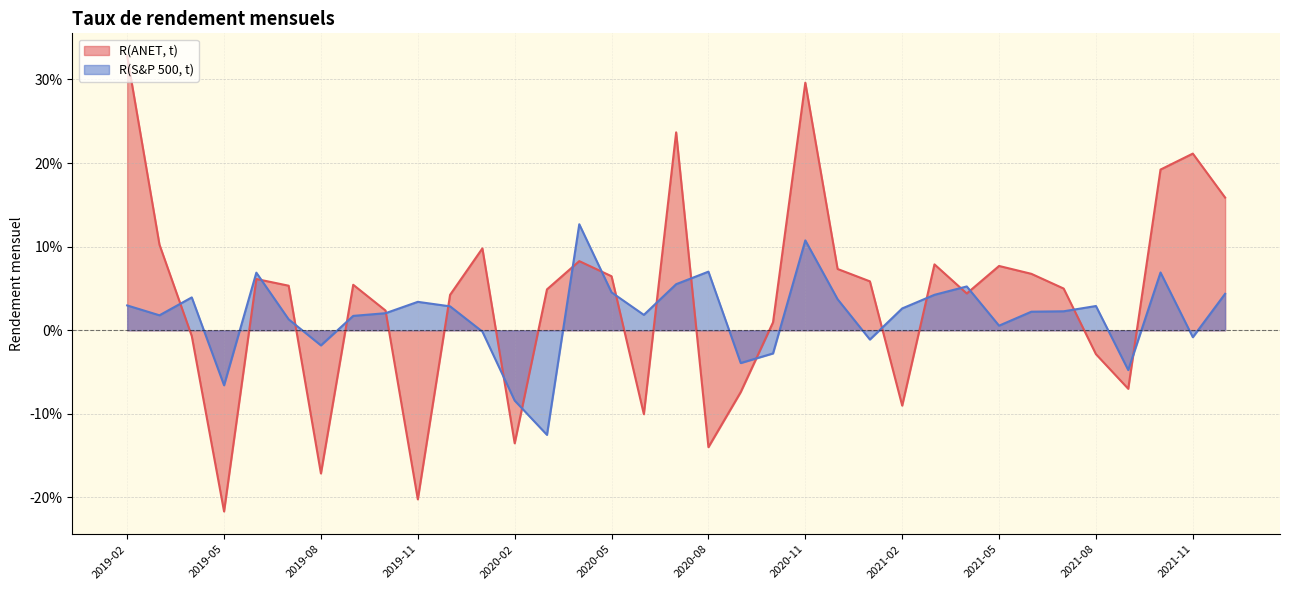

Which label corresponds to the smallest value in the chart?

2019-05